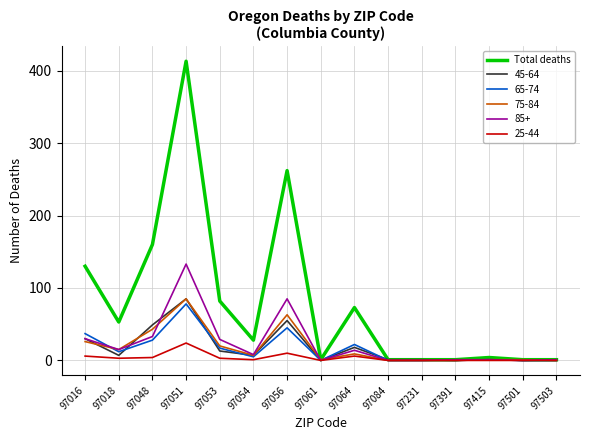

What is the greatest value displayed?

413